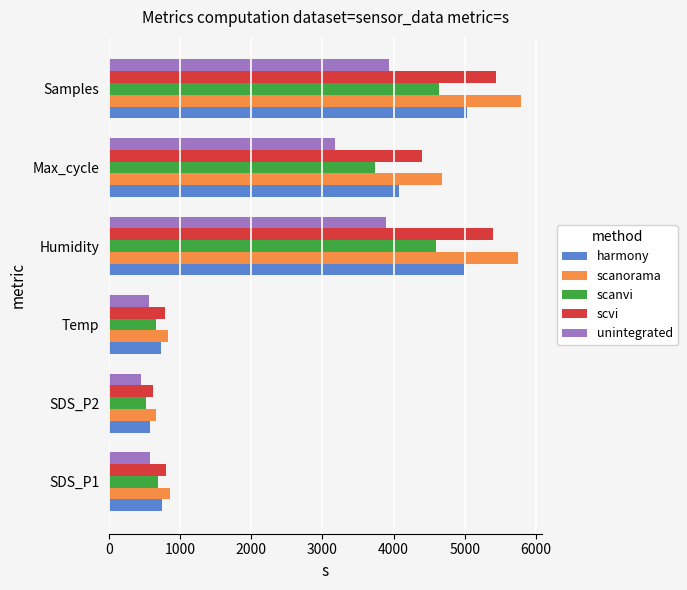

Which series changed the most between Max_cycle and Samples?

scanorama